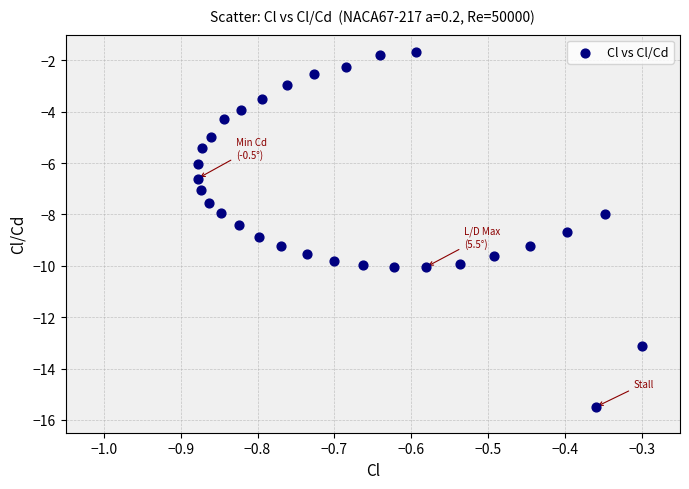

What is the range of X values (max minus min)?

0.6